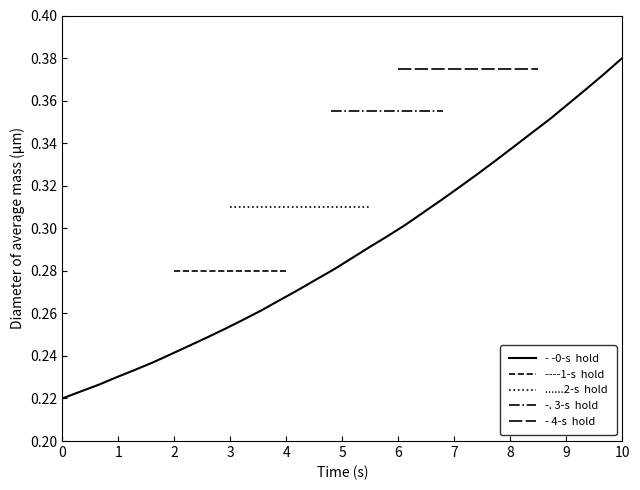

What is the difference between the maximum and minimum values?

0.2